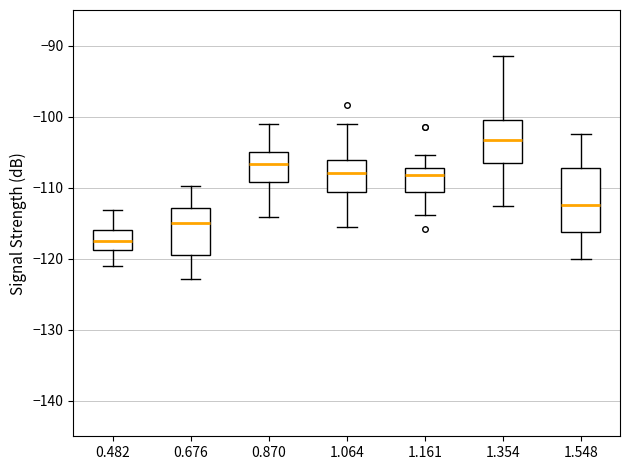

Where does the upper whisker of the box at x = 1.064 end on the y-axis? The values are not printed on the chart, so give them approximately, as read against the axis.

-101